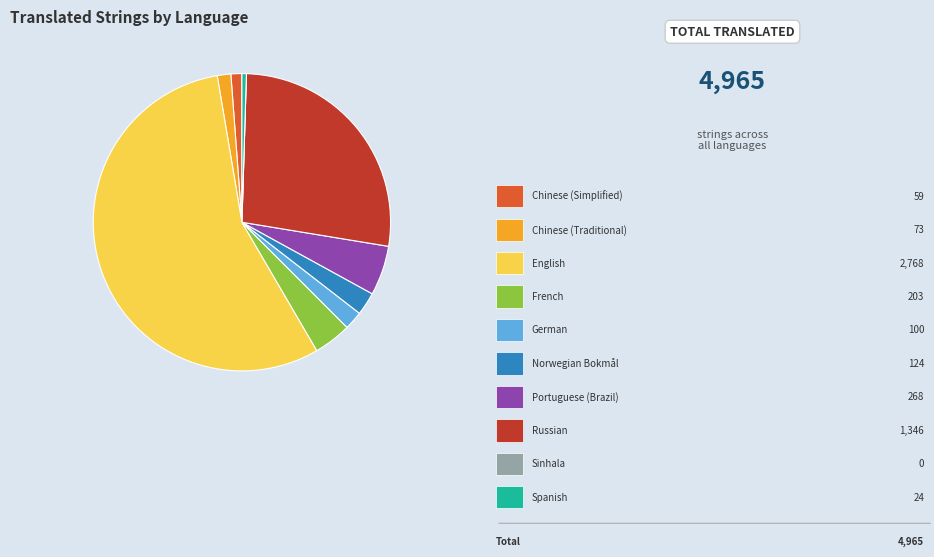

How many slices are in this pie chart?

10